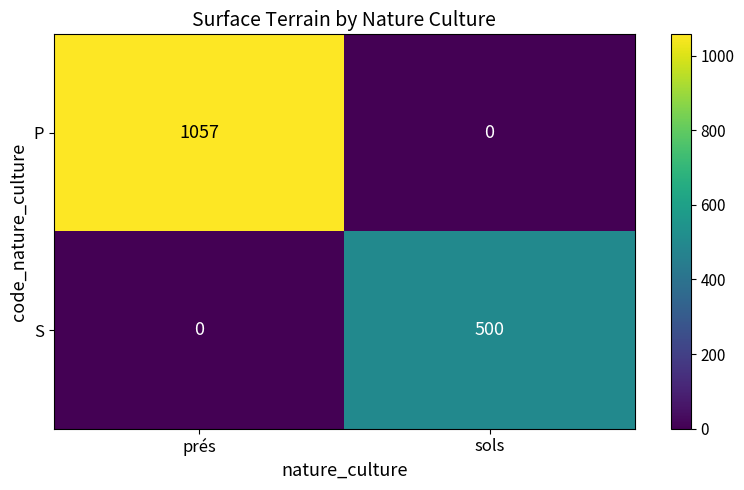

At which category is the sum across all series the highest?

prés